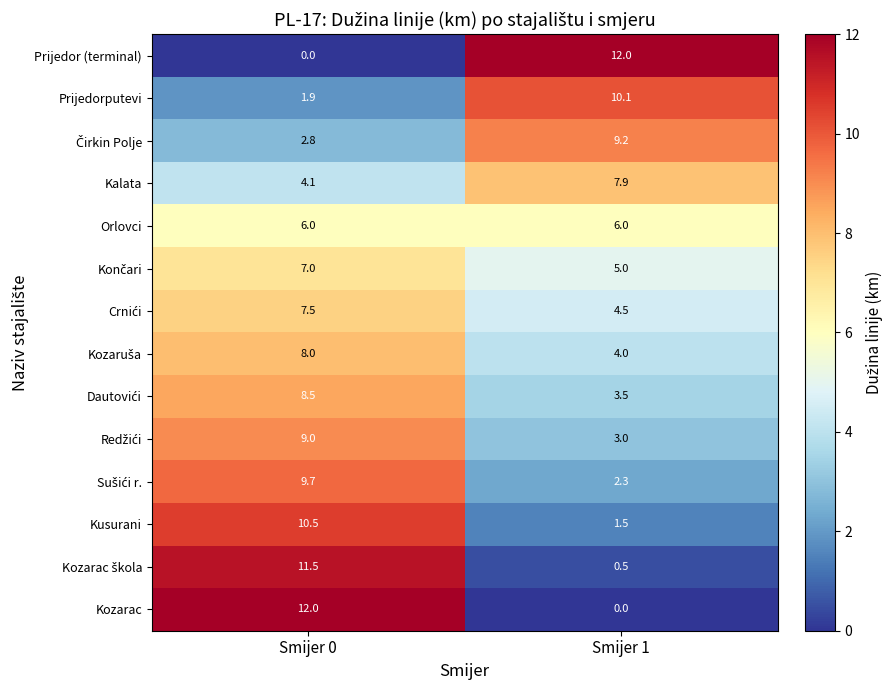

At which category is the sum across all series the highest?

Smijer 0